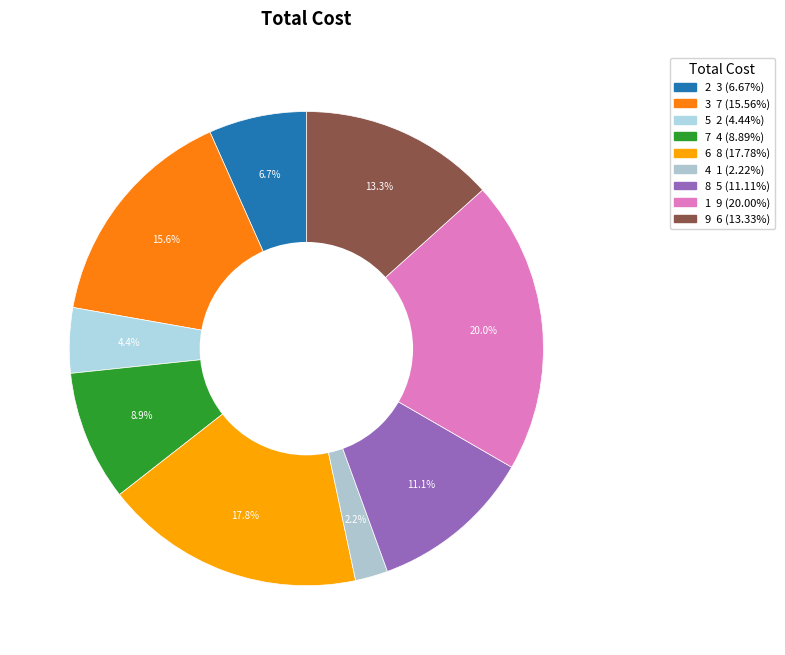

What is the total percentage of 5 and 2?

11.1%